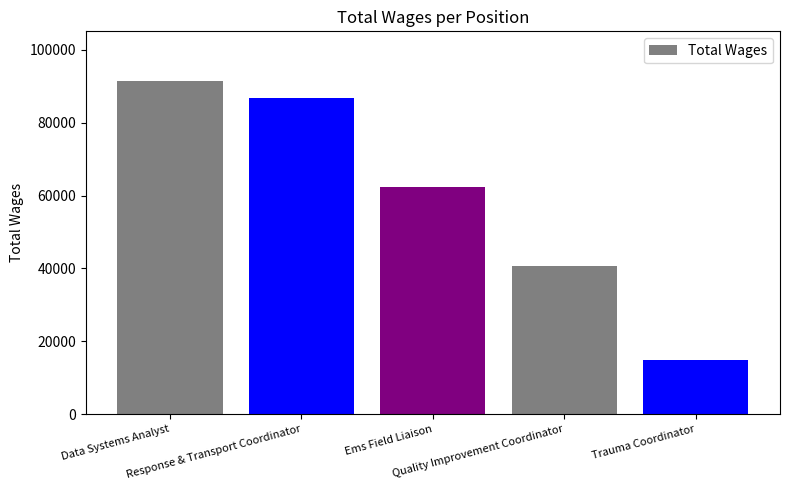

Rank the categories by value from highest to lowest.

Data Systems Analyst, Response & Transport Coordinator, Ems Field Liaison, Quality Improvement Coordinator, Trauma Coordinator